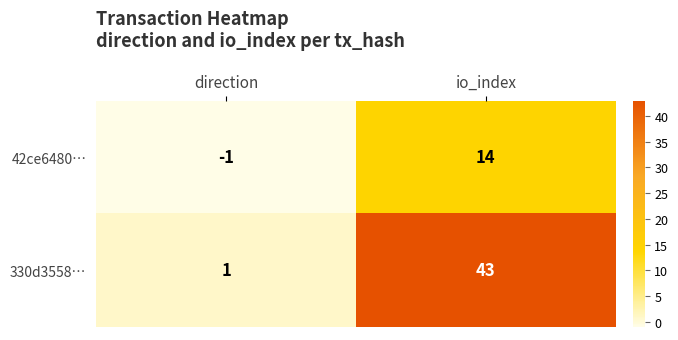

At which label does 330d3558… reach its peak?

io_index